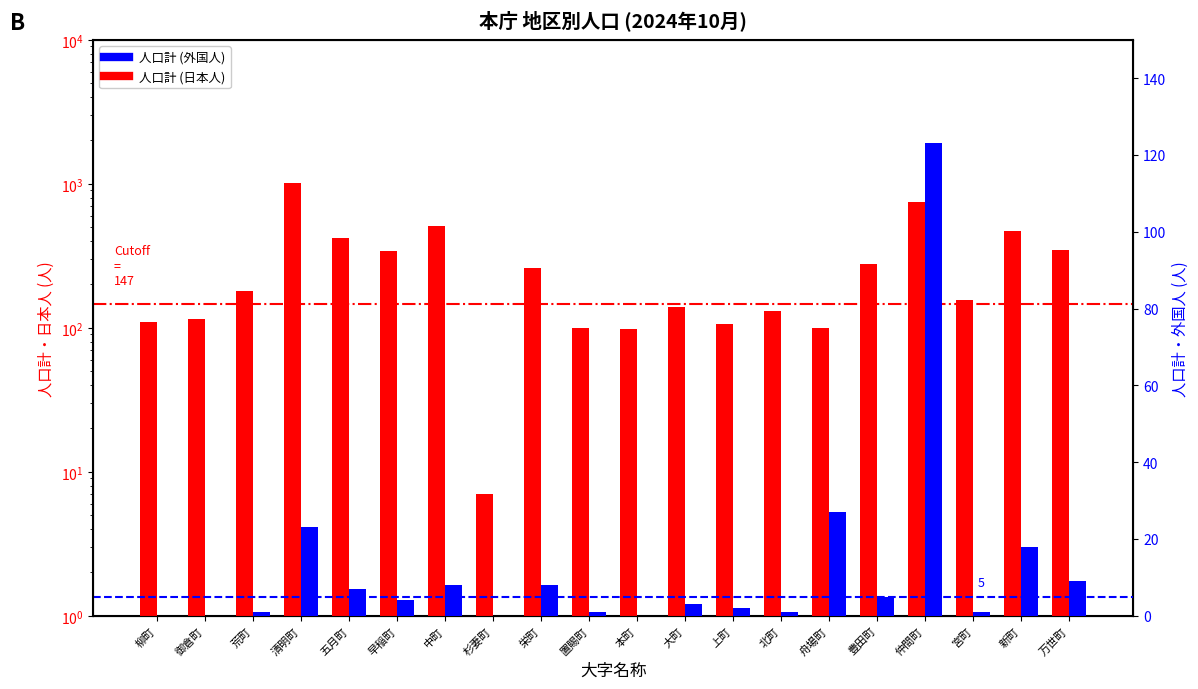

Between 中町 and 本町, which series saw the biggest shift?

人口計 (日本人)